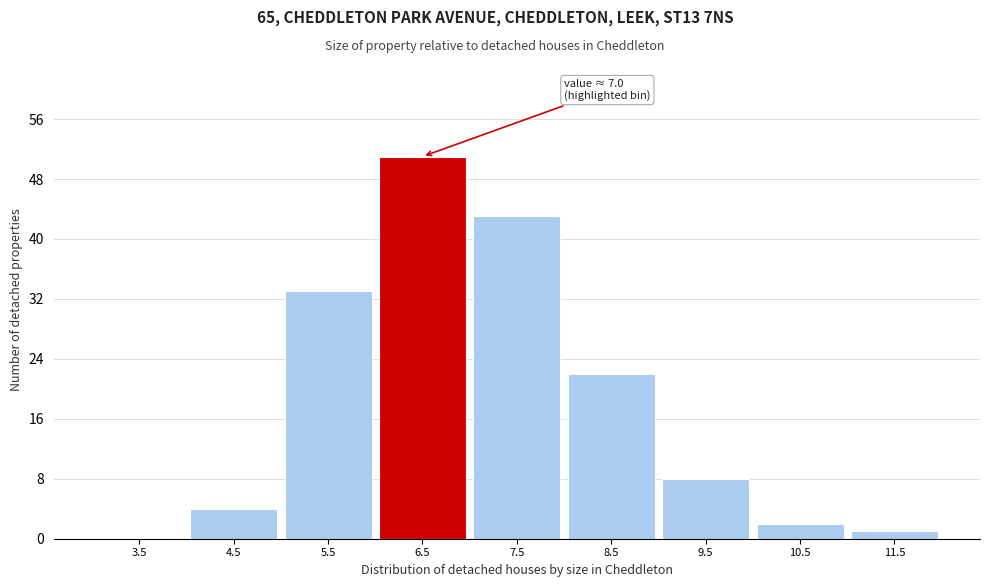

Reading left to right, what are all the values shown in this chart?

3.5=0	4.5=4	5.5=33	6.5=51	7.5=43	8.5=22	9.5=8	10.5=2	11.5=1